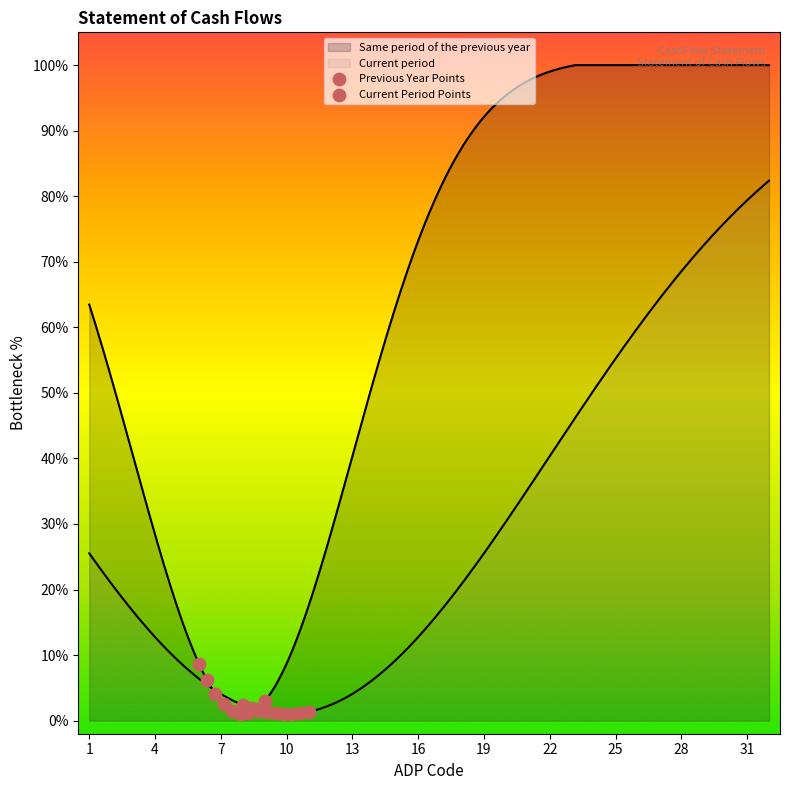

Which series has the largest total across all categories?

Previous Year Points